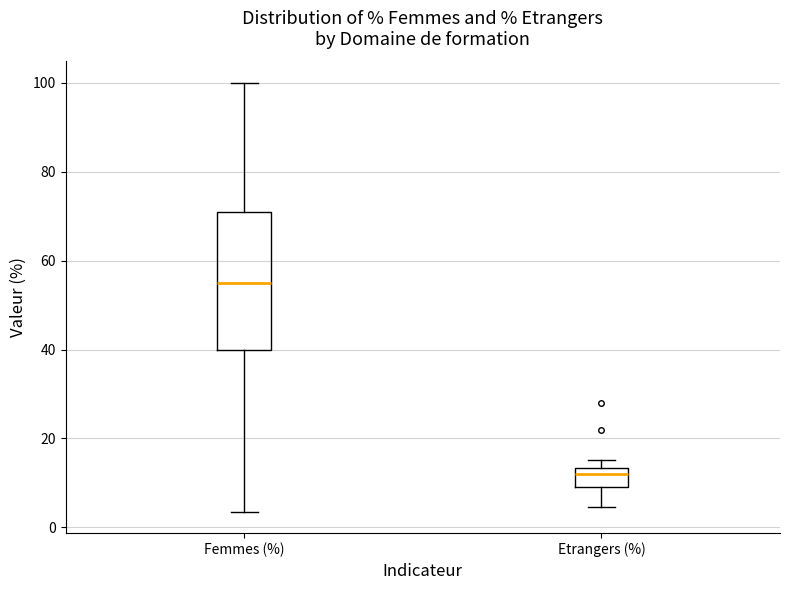

Reading left to right, transcribe this box plot: for each box, give where its median line is, the range the box spans, and where its two whiskers end, as read against the y-axis. The values are not printed on the chart, so give them approximately, as read against the axis.

Femmes (%): median 56, box 40 to 70, whiskers 4 to 100
Etrangers (%): median 12, box 10 to 14, whiskers 4 to 16